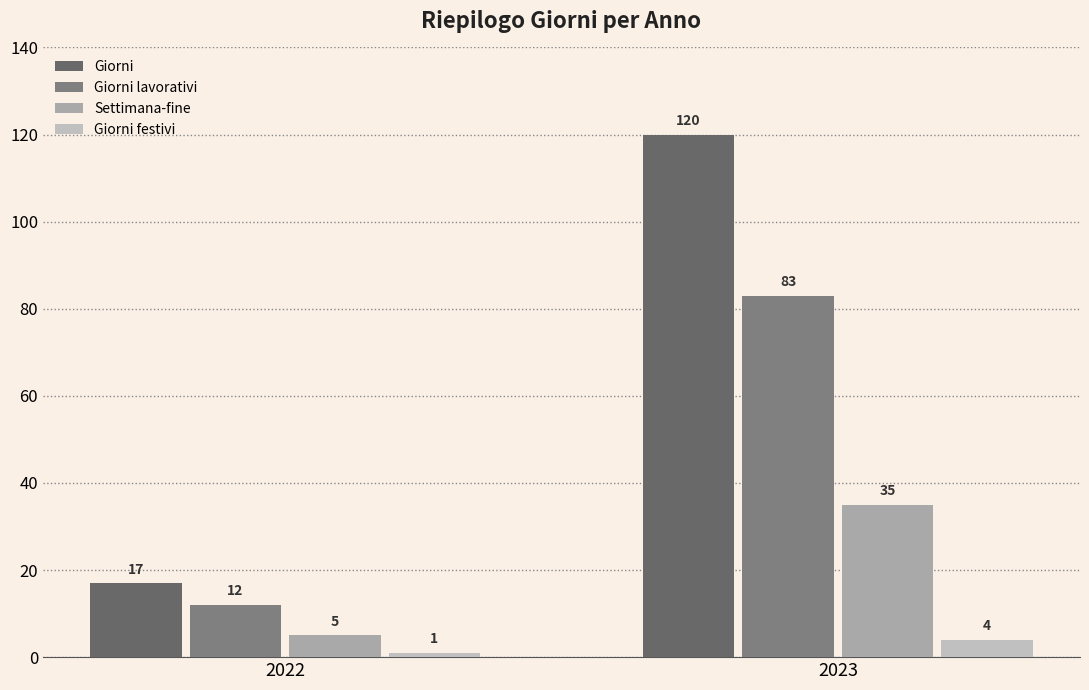

How many categories are shown in the chart?

2